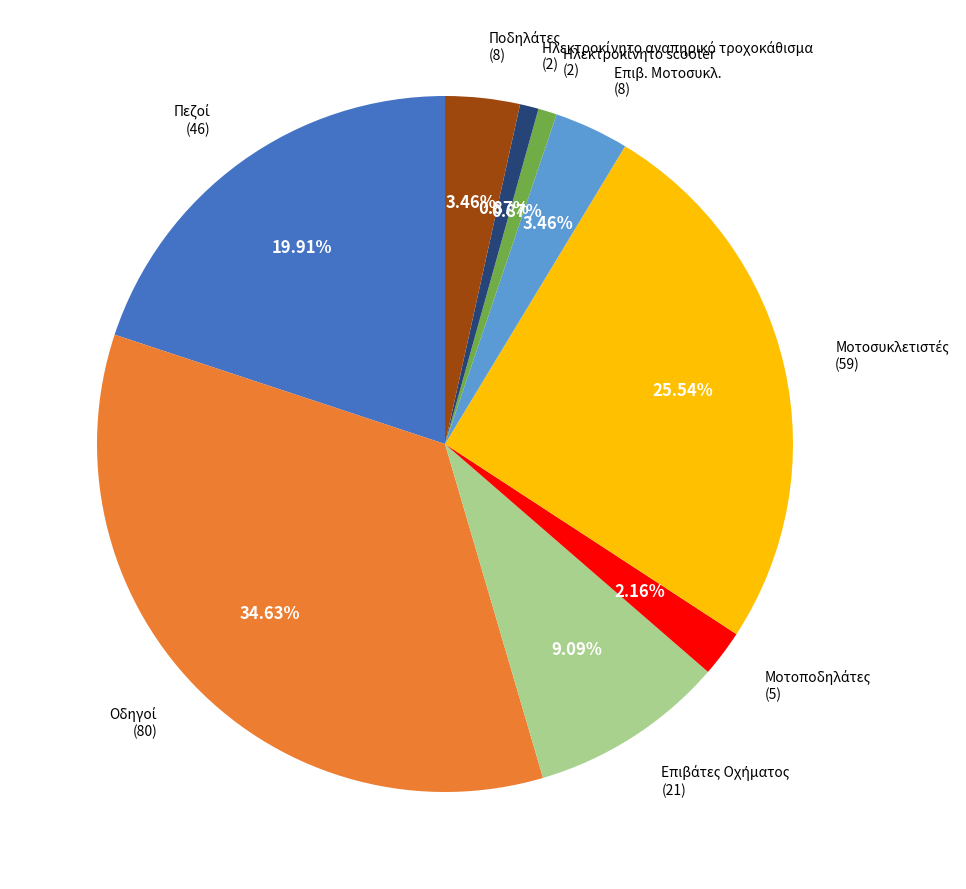

Is there a majority slice in this chart?

No